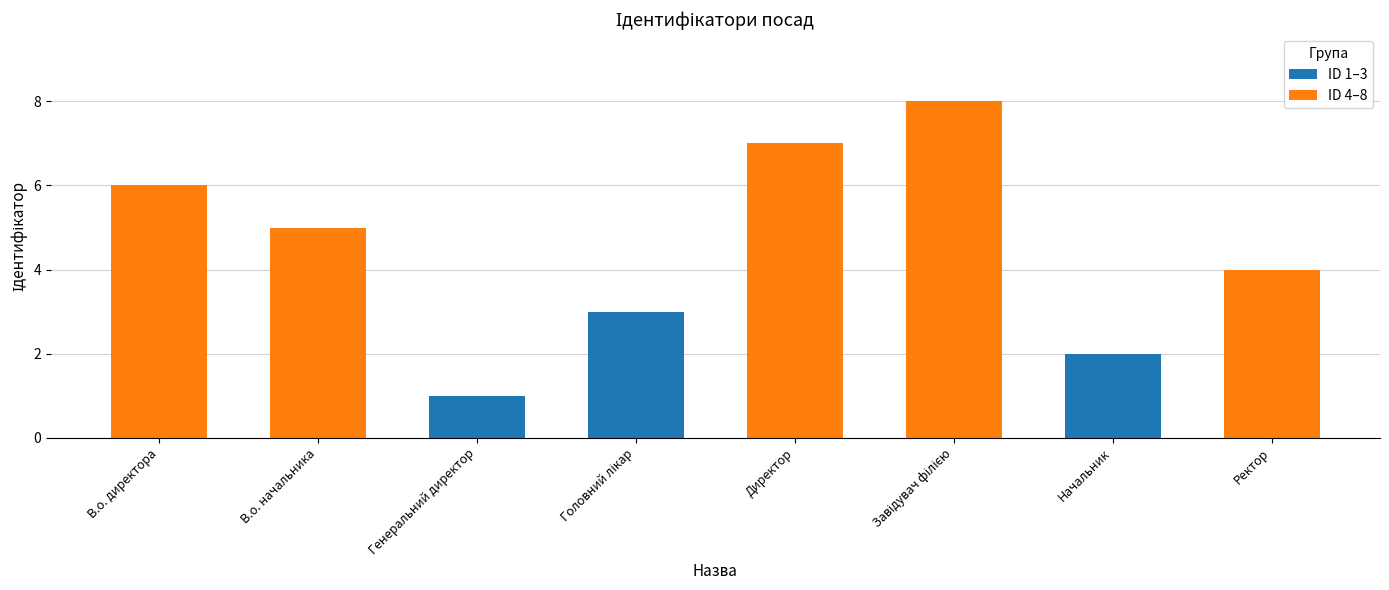

What is the value of the 6th bar from the left?

8